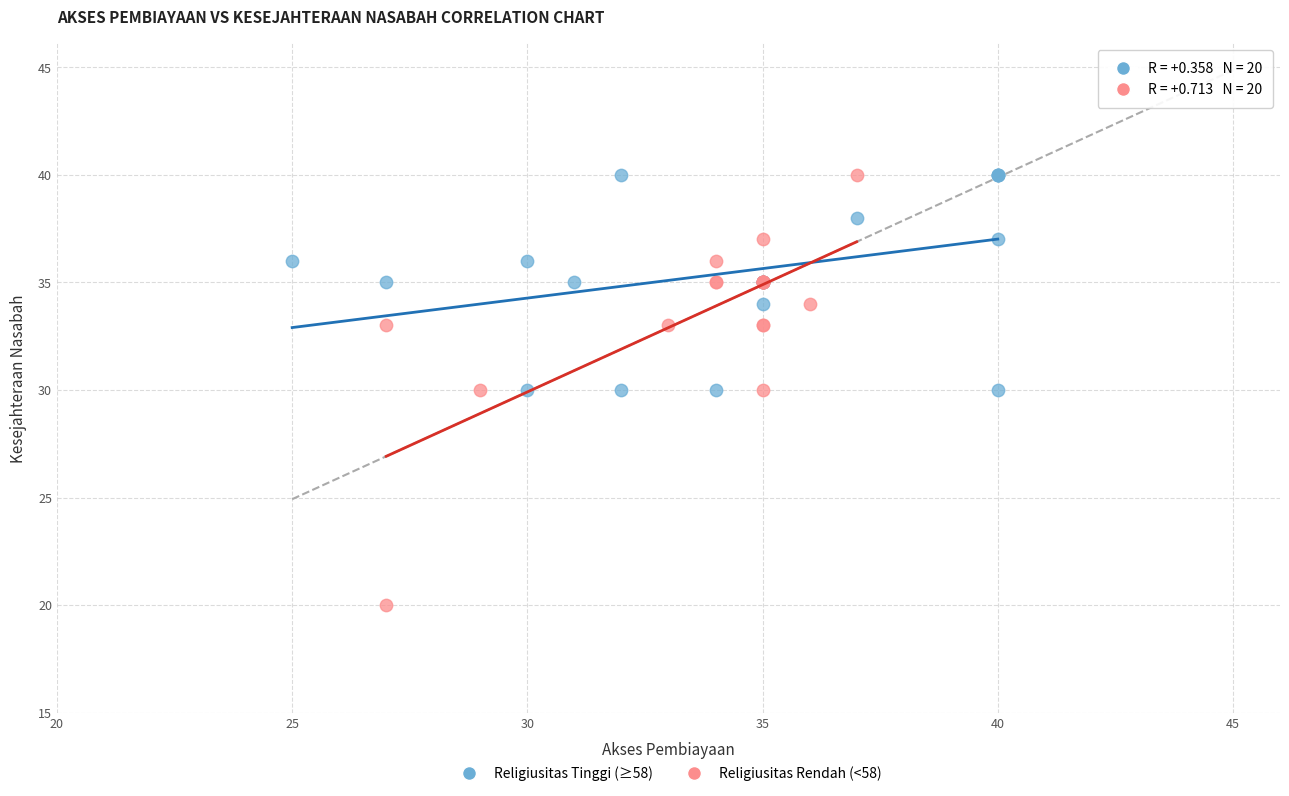

Which series has the widest spread of Y values?

Religiusitas Rendah (<58)